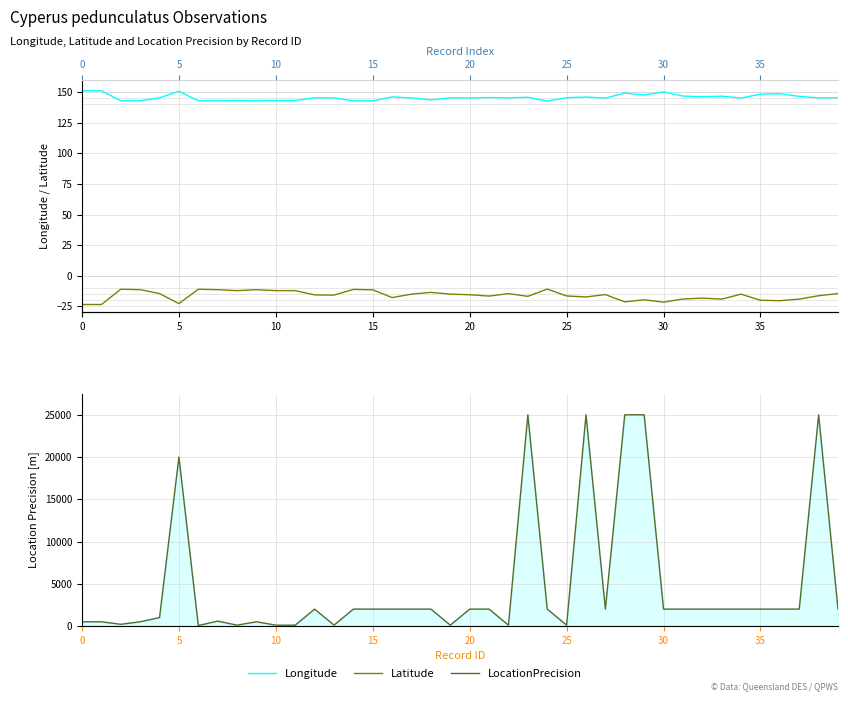

Is the value of LocationPrecision at 5 greater than the value of Latitude at 28?

Yes